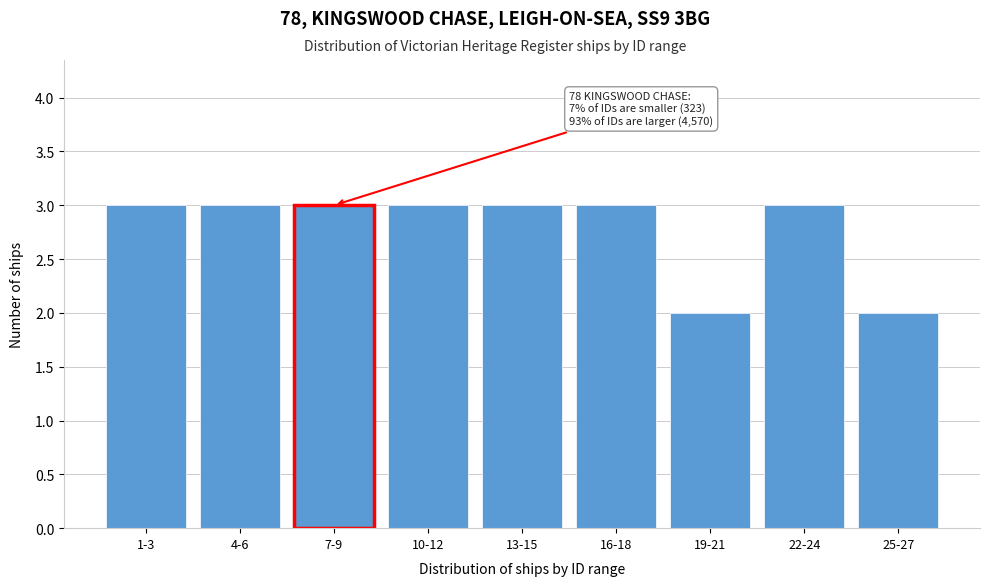

Reading left to right, list all the values displayed in this chart.

3	3	3	3	3	3	2	3	2